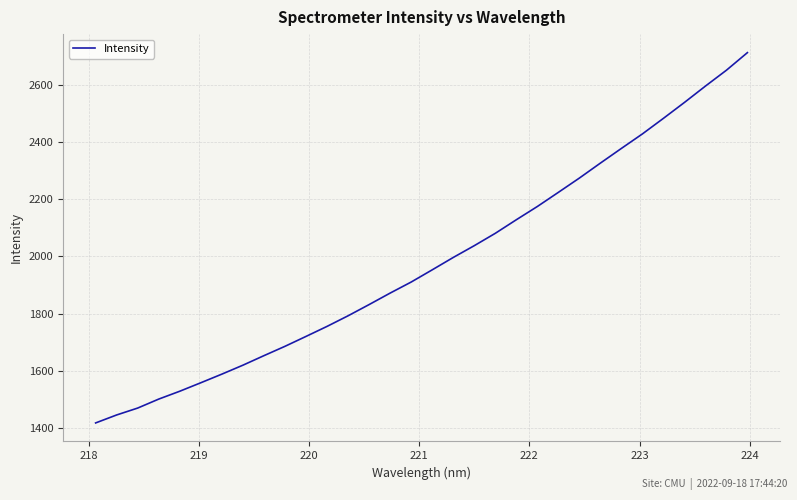

What is the difference between the maximum and minimum values?

1293.6